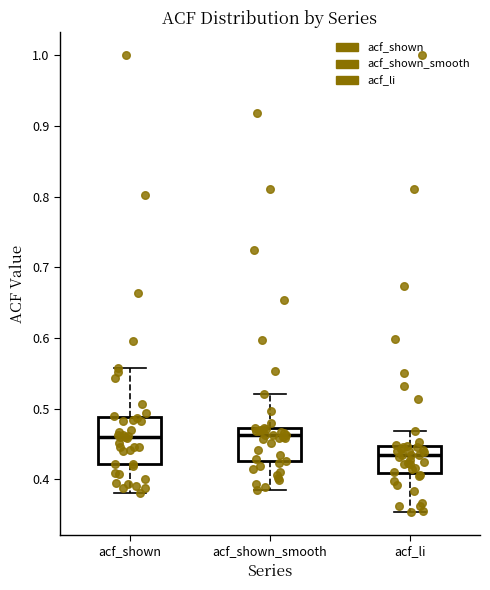

Reading left to right, transcribe this box plot: for each box, give where its median line is, the range the box spans, and where its two whiskers end, as read against the y-axis. The values are not printed on the chart, so give them approximately, as read against the axis.

acf_shown: median 0.46, box 0.42 to 0.49, whiskers 0.38 to 0.56
acf_shown_smooth: median 0.46, box 0.43 to 0.47, whiskers 0.39 to 0.52
acf_li: median 0.43, box 0.41 to 0.45, whiskers 0.35 to 0.47